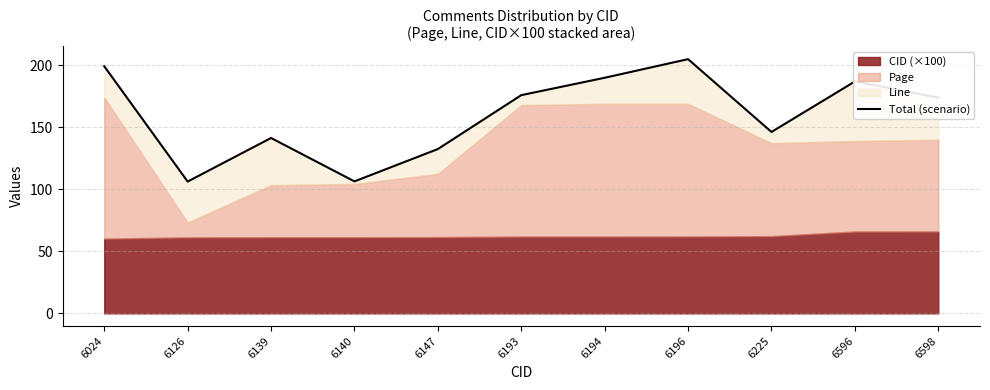

What is the value of the 10th point from the left?

187.0